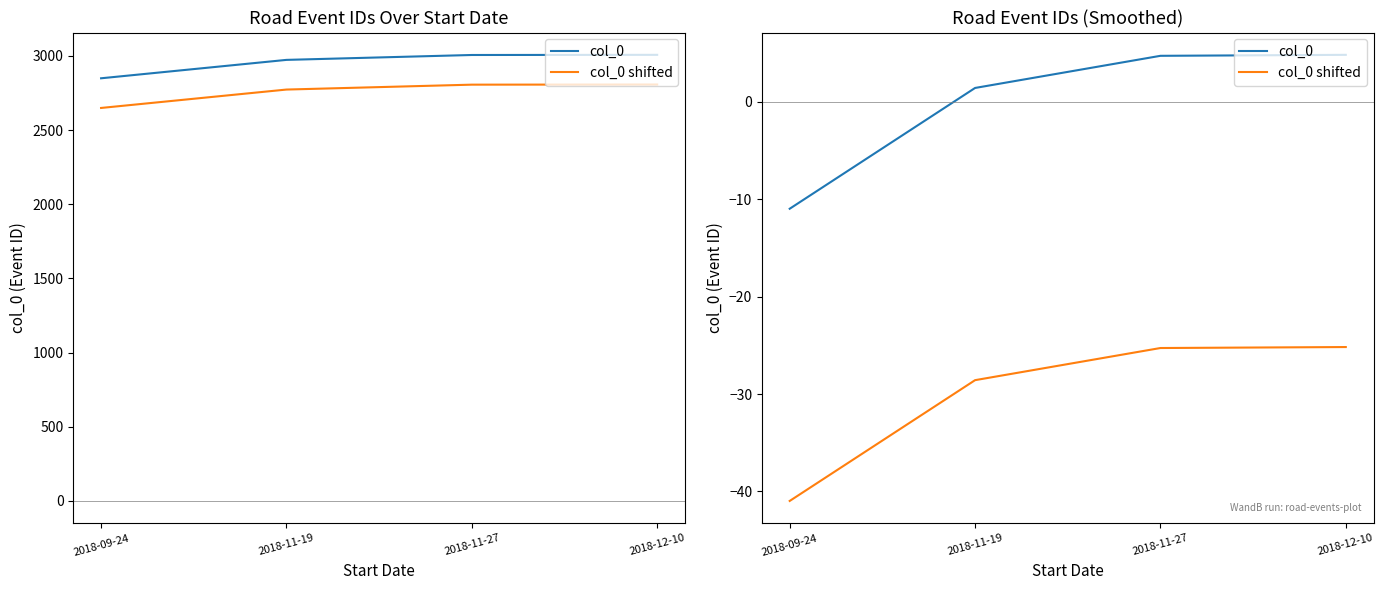

True or false: col_0 and col_0 shifted cross at least once.

False